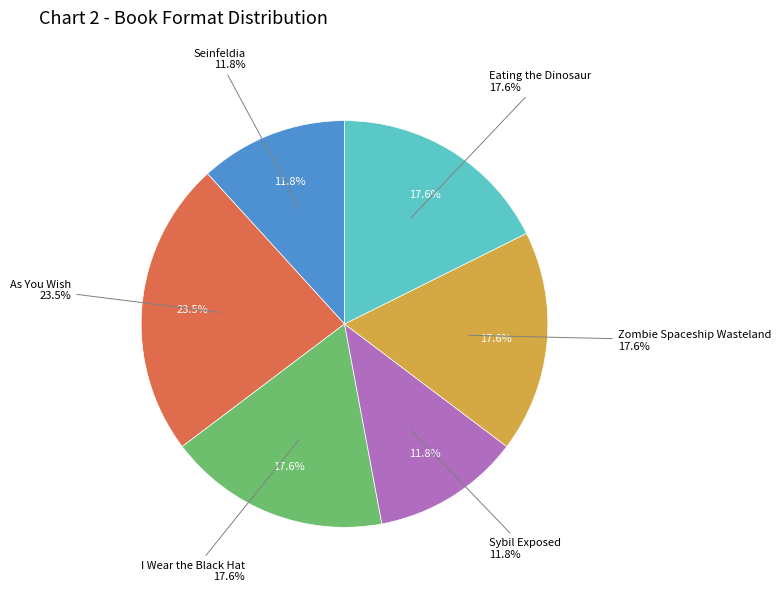

Do As You Wish and Sybil Exposed together represent more than half of the pie?

No